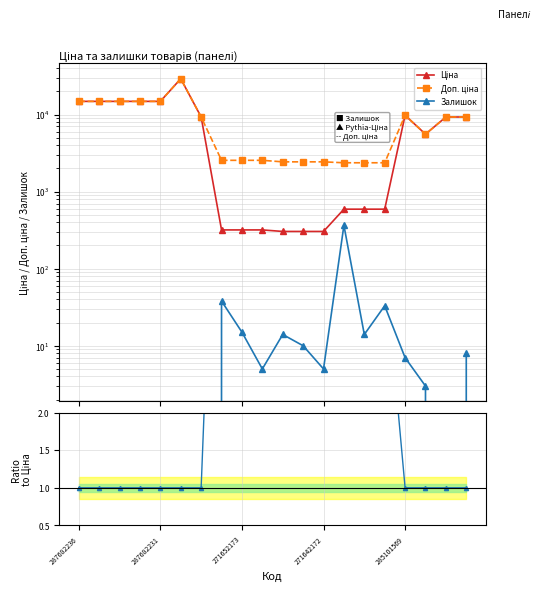

At how many categories does at least one series exceed 17981?

1